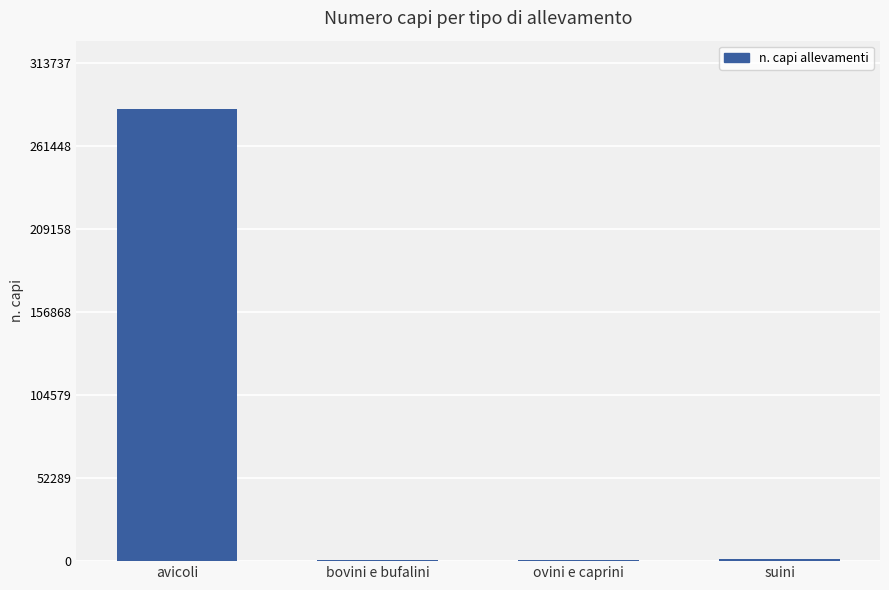

What is the average value?

72020